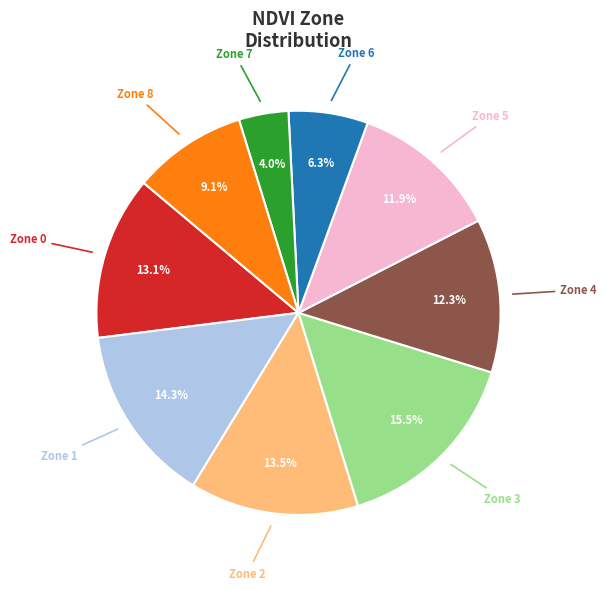

Does any single category account for the majority?

No